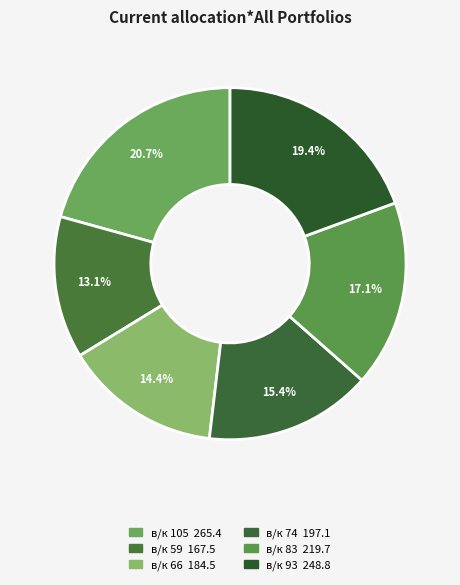

How many segments does this pie chart have?

6